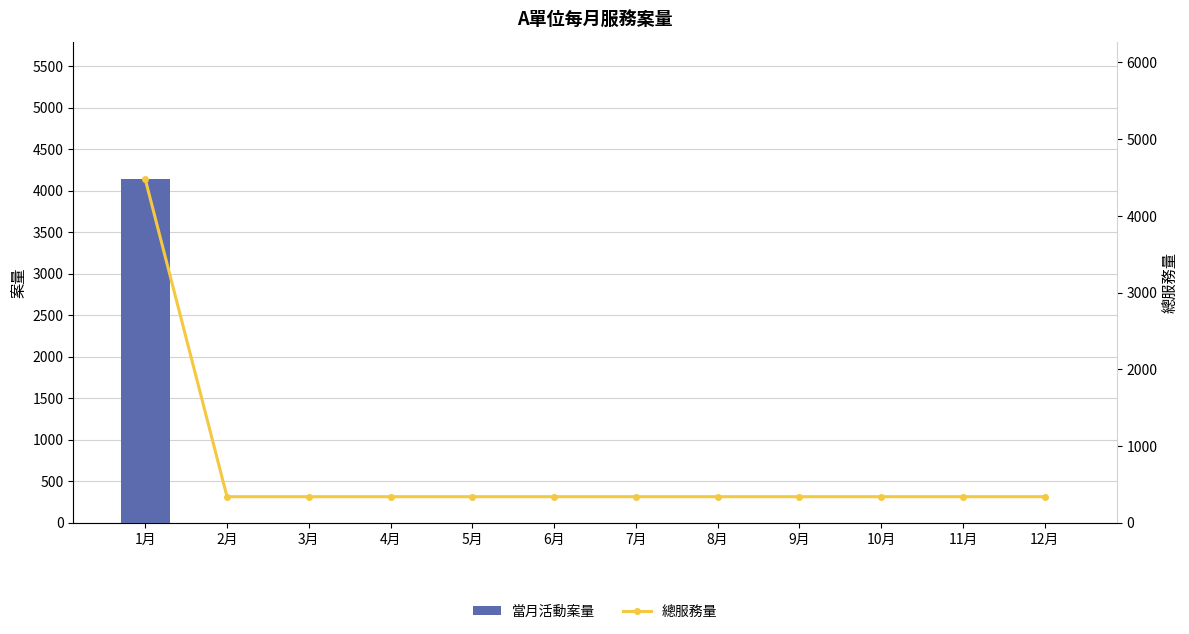

Where is 當月活動案量 nearest to the value 2069?

1月